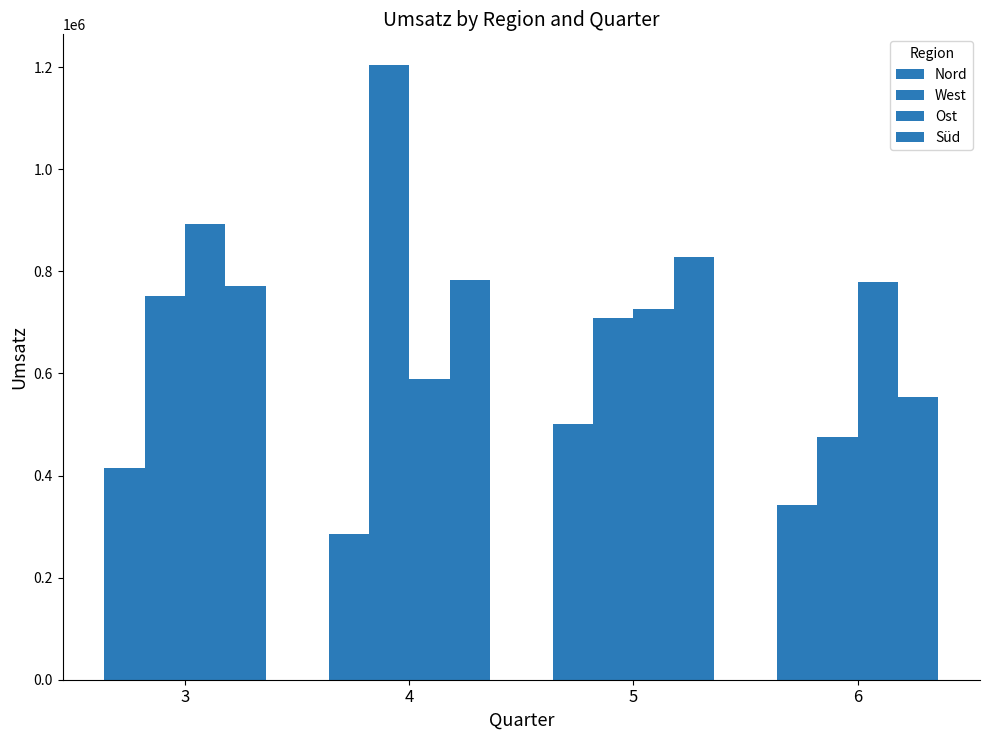

Does the chart contain any negative values?

No